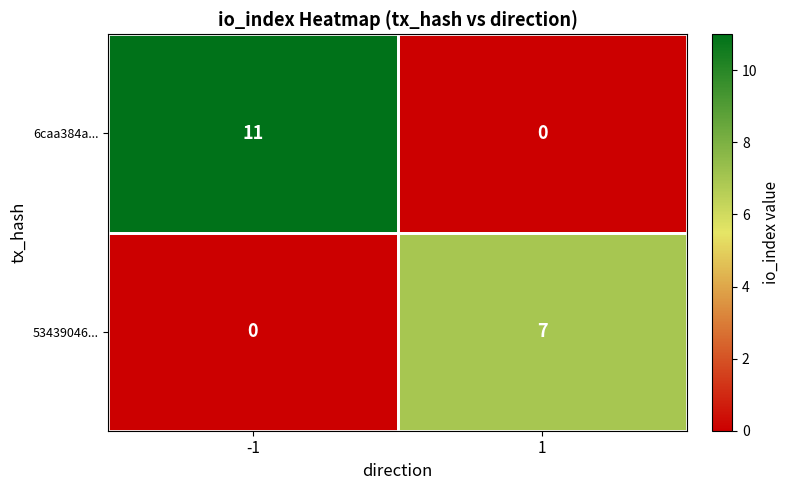

What is the difference between the 6caa384a... values at 1 and -1?

11